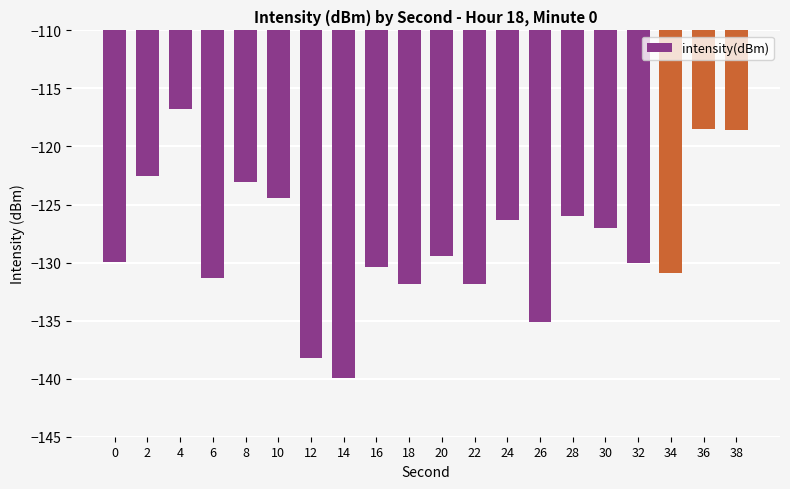

What is the change in value from 2 to 16?

-7.9